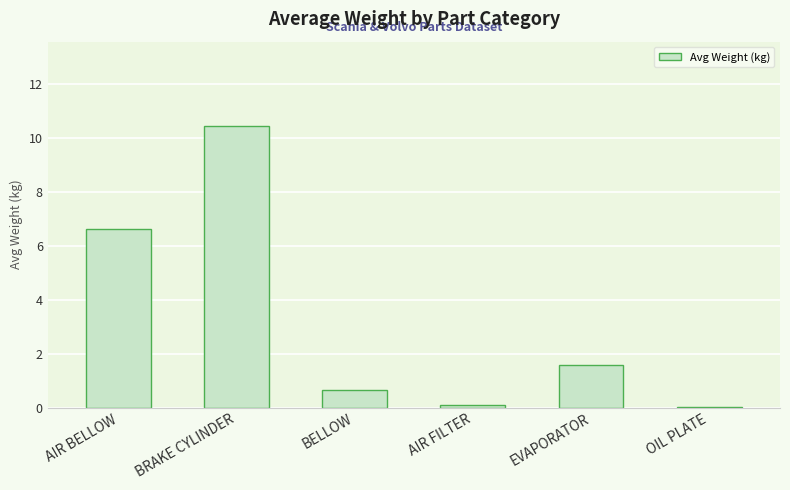

What is the approximate value at AIR FILTER?

0.1